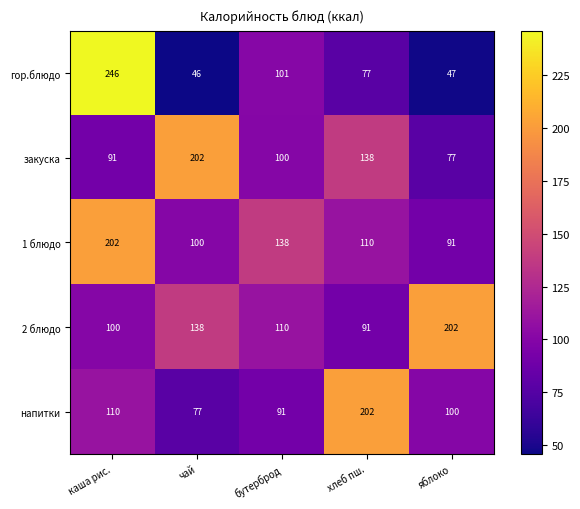

Is it true that закуска equals 92 at хлеб пш.?

False